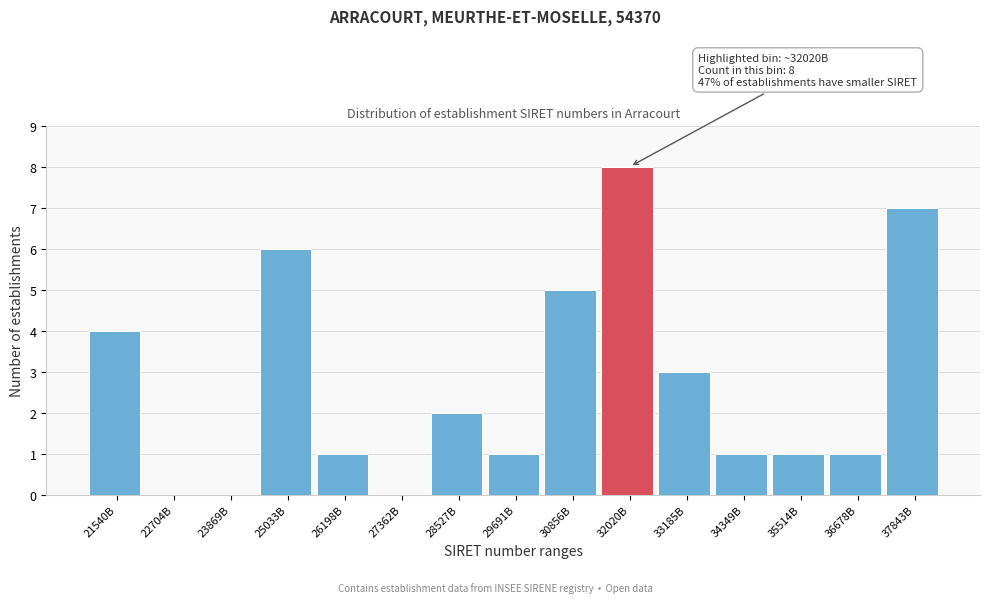

Reading left to right, extract all data points from this chart.

21540B=4	22704B=0	23869B=0	25033B=6	26198B=1	27362B=0	28527B=2	29691B=1	30856B=5	32020B=8	33185B=3	34349B=1	35514B=1	36678B=1	37843B=7